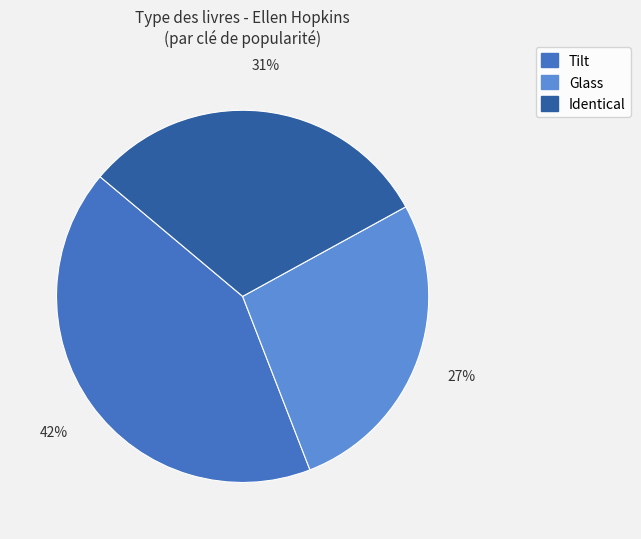

Count the number of slices in the pie.

3